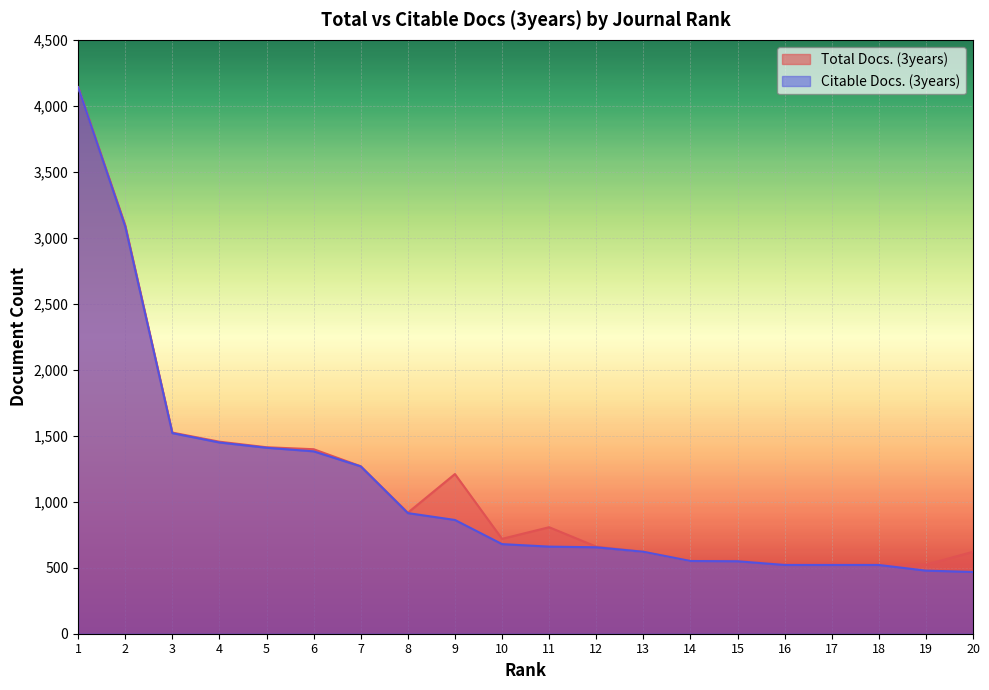

At which category is the sum across all series the highest?

1